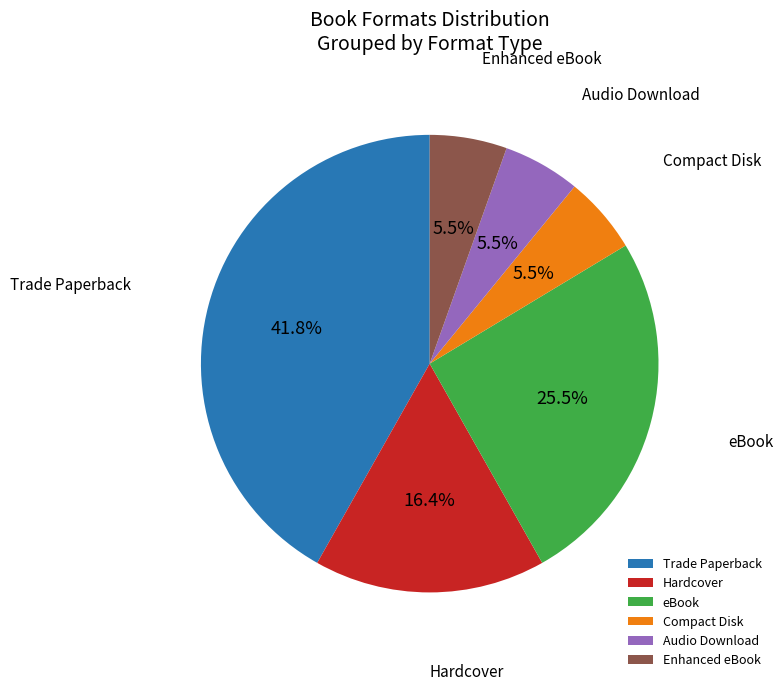

Does any single category account for the majority?

No